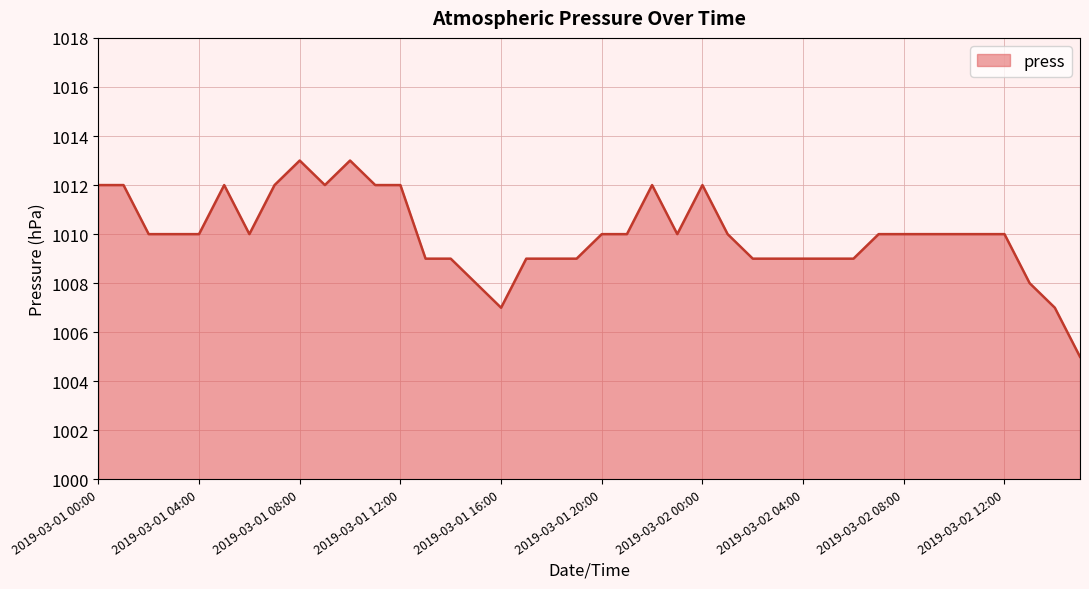

What is the difference between the maximum and minimum values?

8